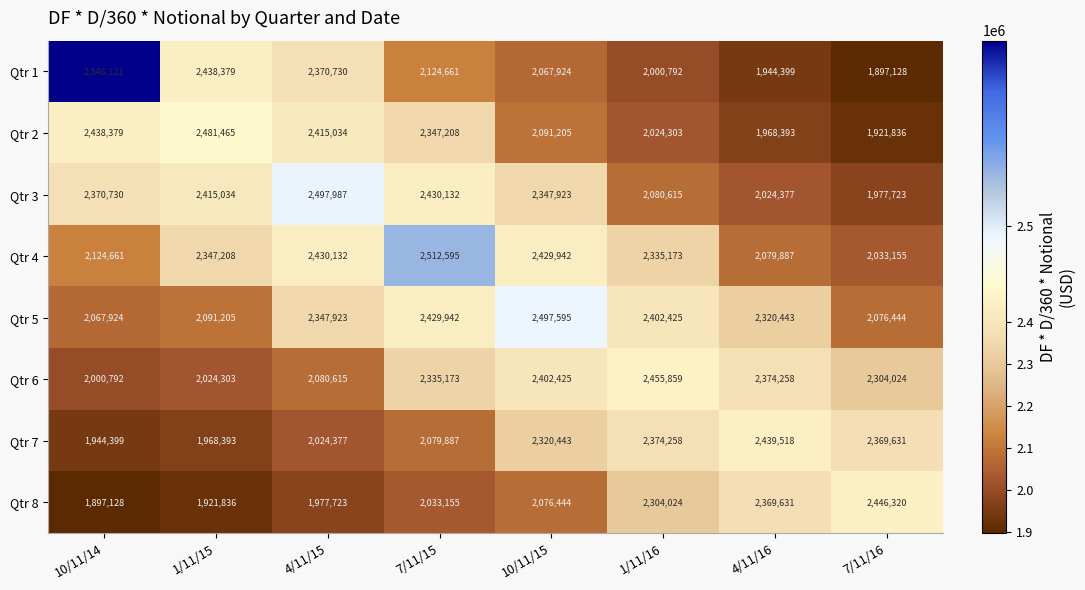

At which category is the sum across all series the highest?

7/11/15